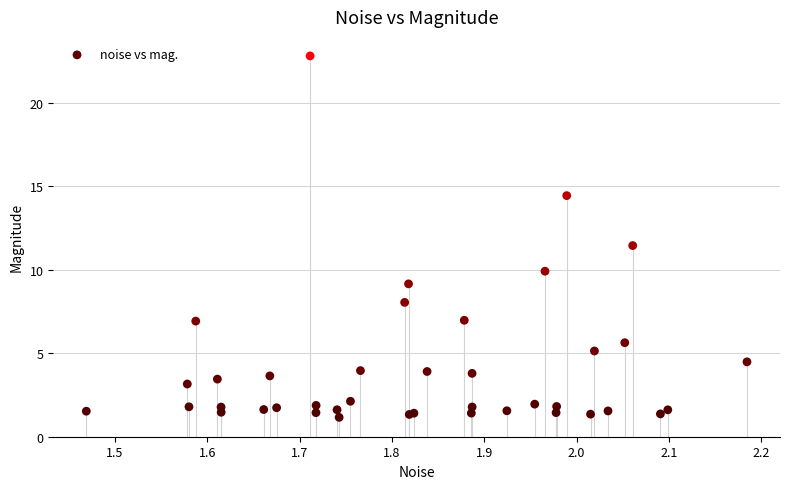

What Y value in the scatter plot is closest to 11?

11.4